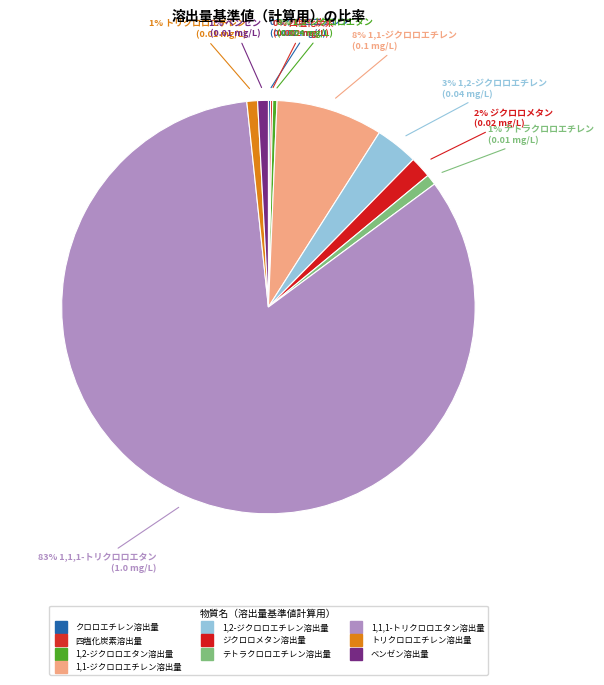

Is it true that 1,1,1-トリクロロエタン溶出量 is 83% of the pie?

True